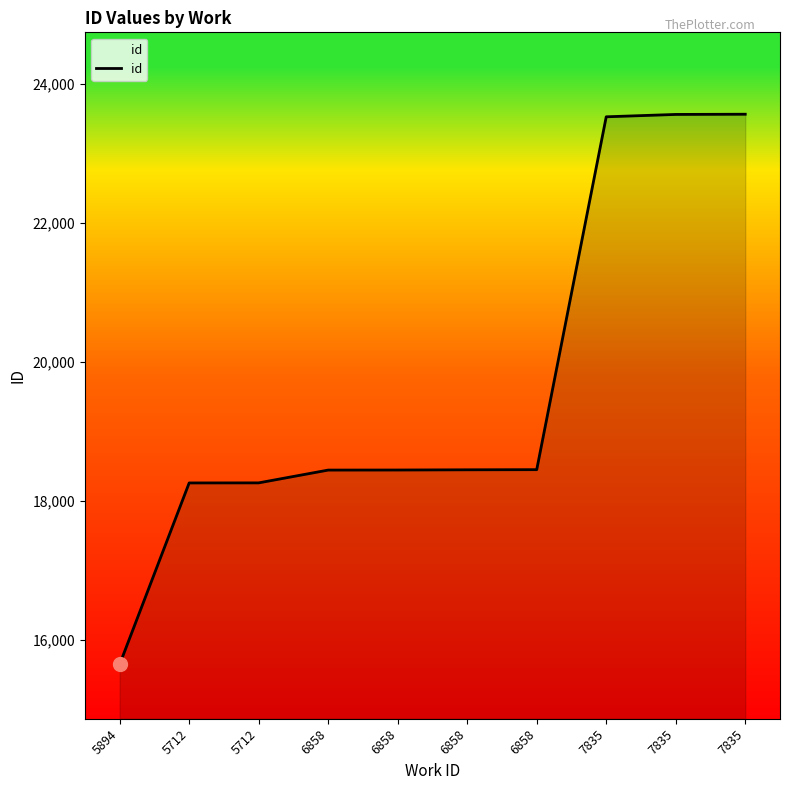

Between 6858 and 6858, which is larger?

6858